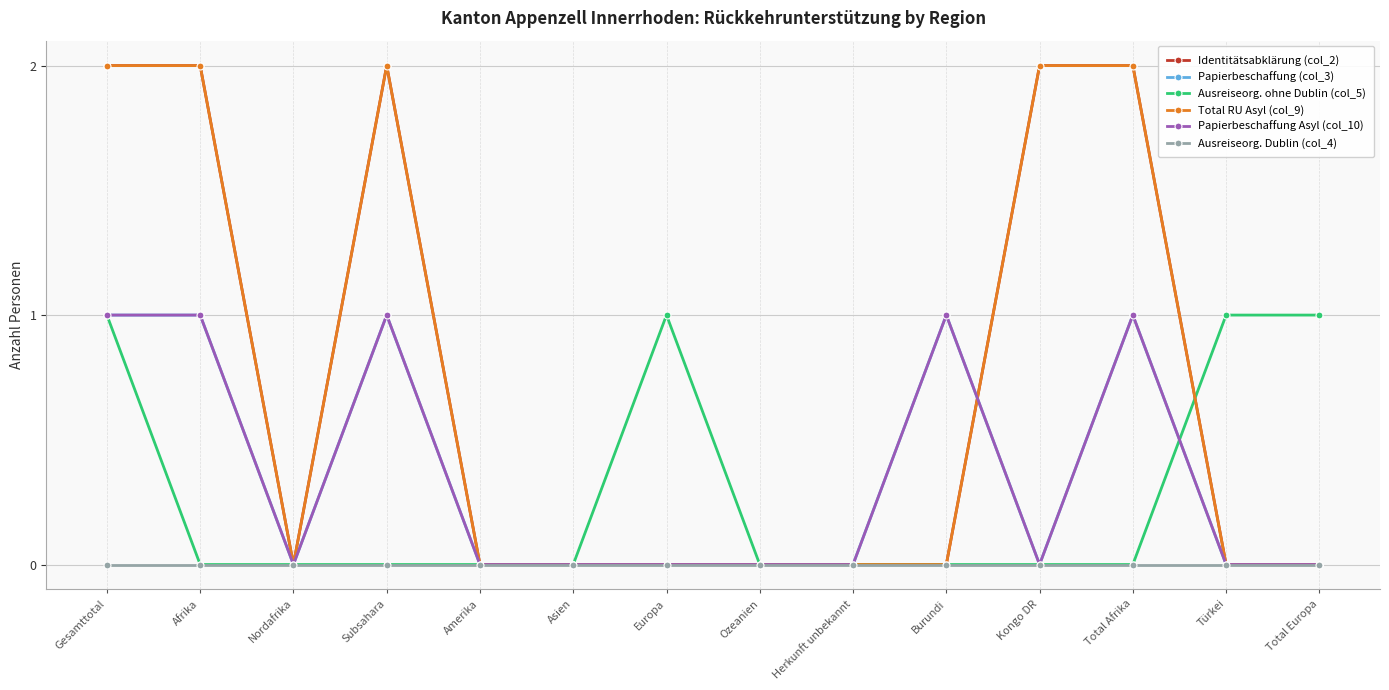

Rank the series at Total Afrika from lowest to highest value.

Ausreiseorg. ohne Dublin (col_5), Ausreiseorg. Dublin (col_4), Papierbeschaffung (col_3), Papierbeschaffung Asyl (col_10), Identitätsabklärung (col_2), Total RU Asyl (col_9)